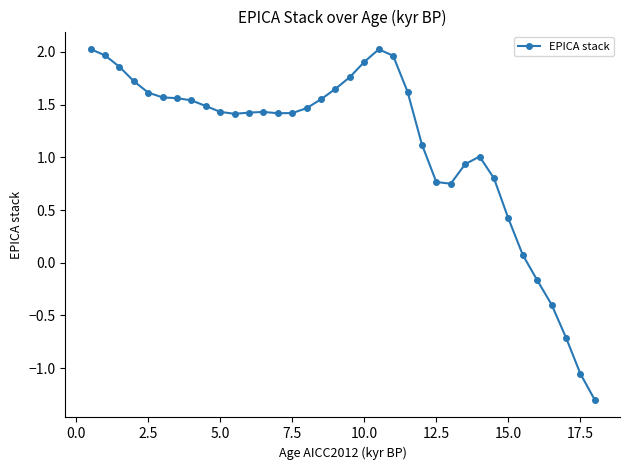

What is the value of the 25th point from the left?

0.8